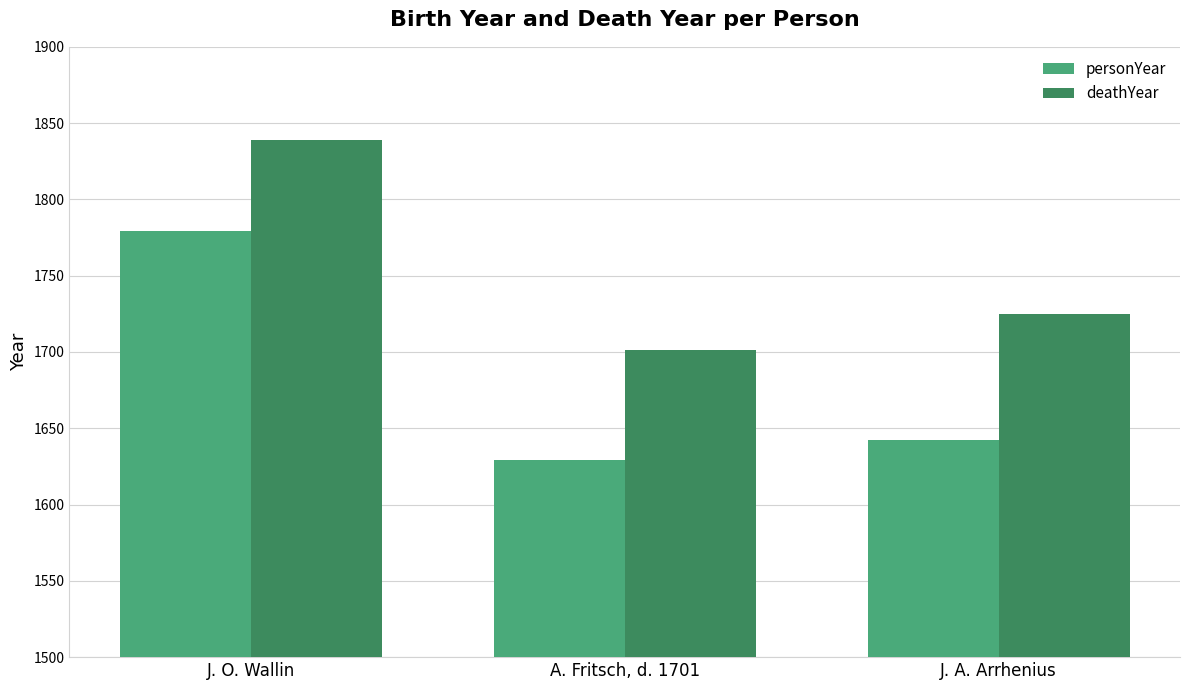

What is the average value of the personYear series?

1683